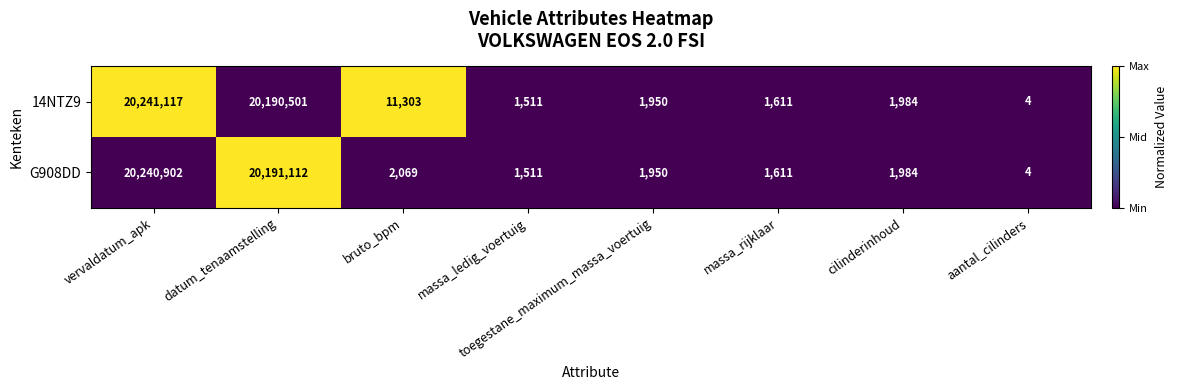

Is it true that G908DD equals 1611 at massa_rijklaar?

True